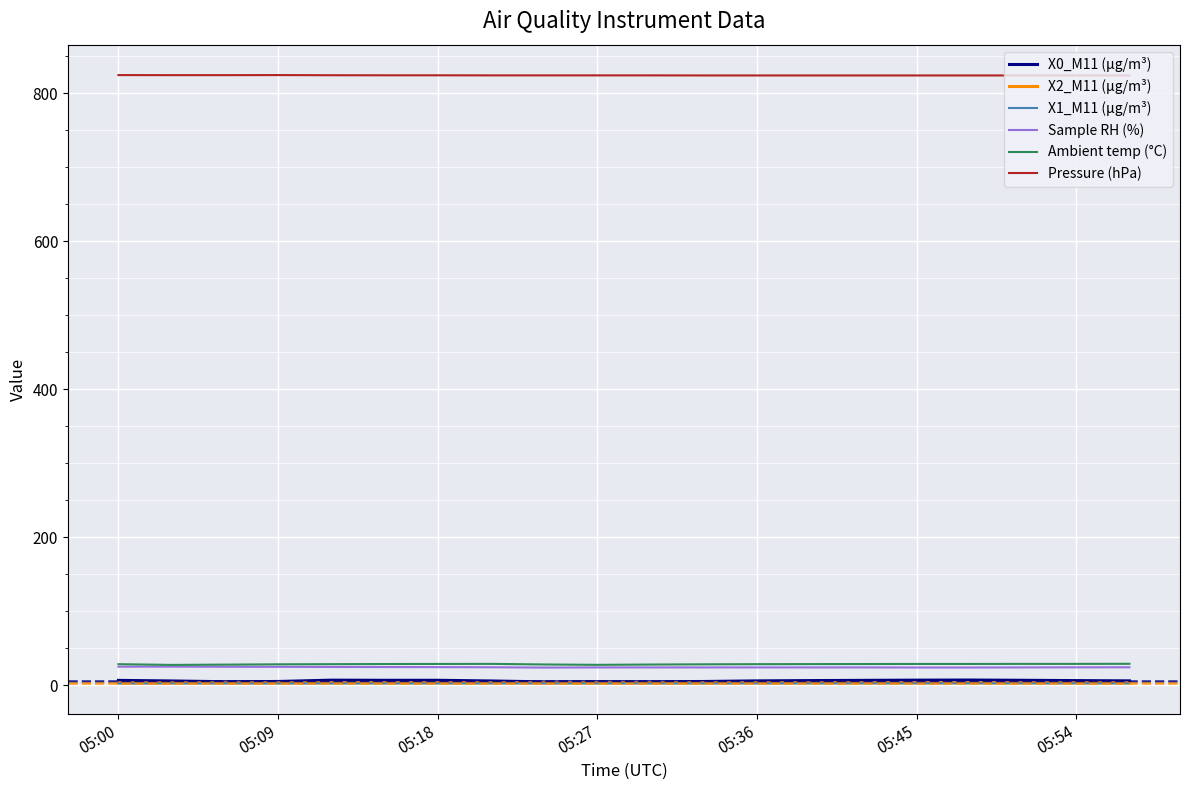

True or false: X1_M11 (μg/m³) has more than 1 points higher than both neighbors.

True